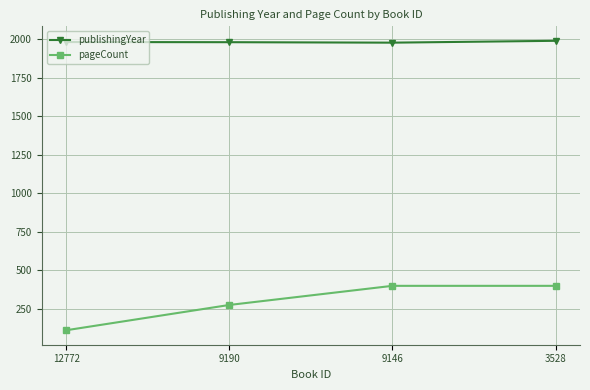

True or false: publishingYear has more than 1 interior local peaks.

False